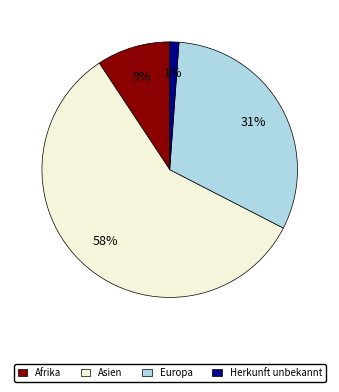

Combined, do Asien and Afrika account for over 50%?

Yes